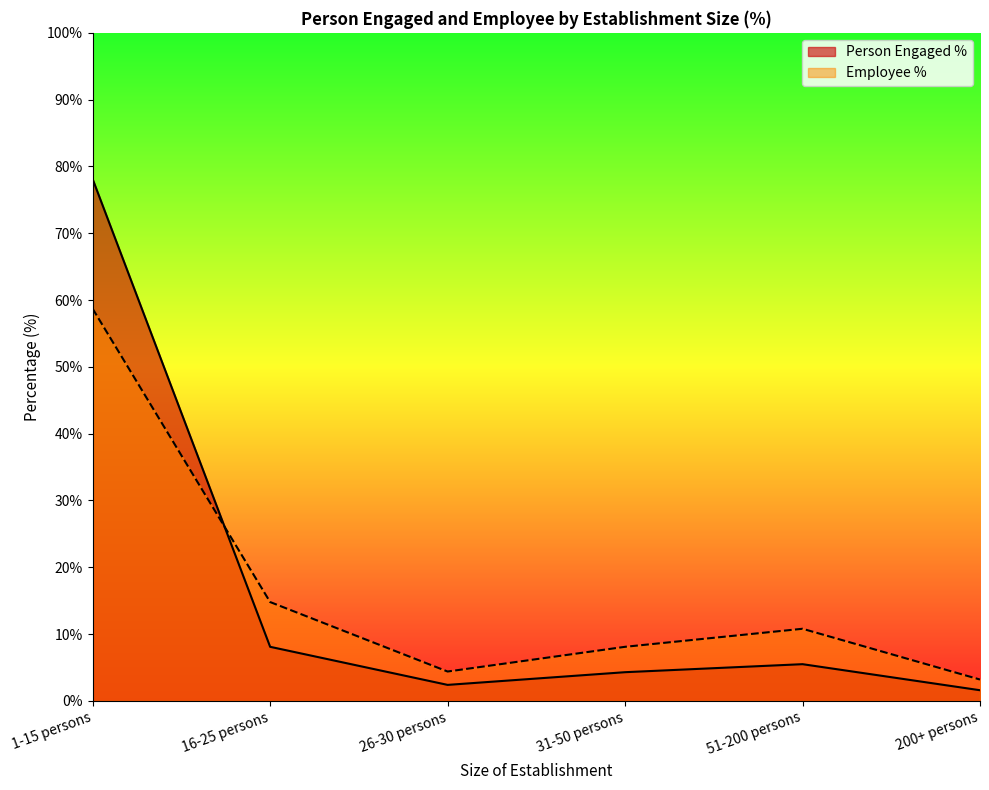

What is the label of the 1st point from the right?

200+ persons